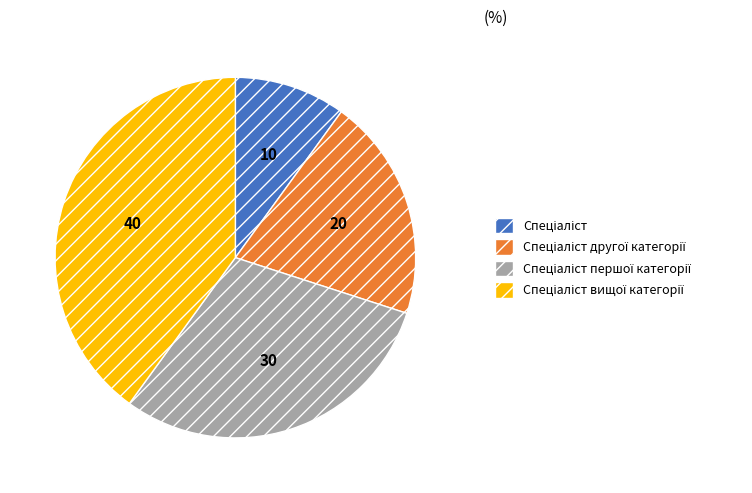

Is there a majority slice in this chart?

No